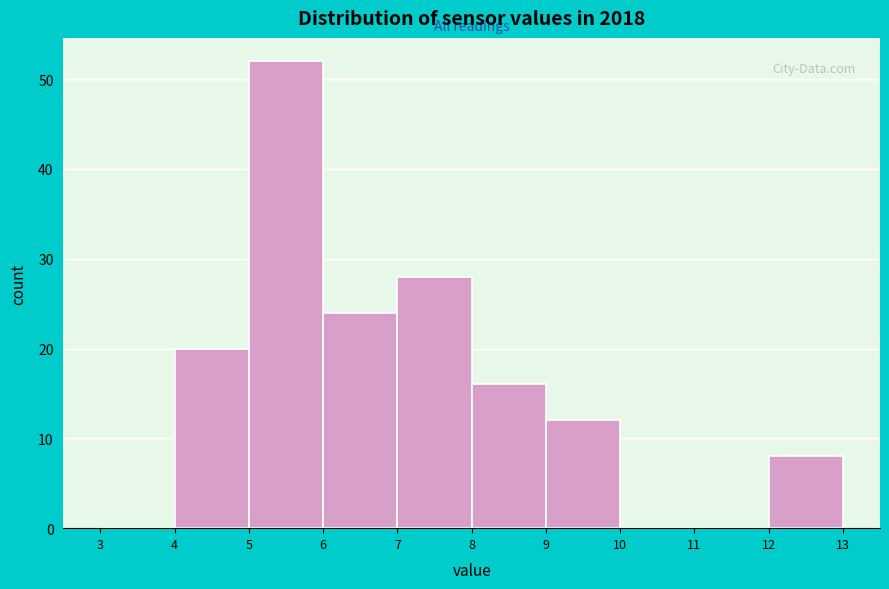

Over which range of the x-axis is the bar tallest?

5 to 6